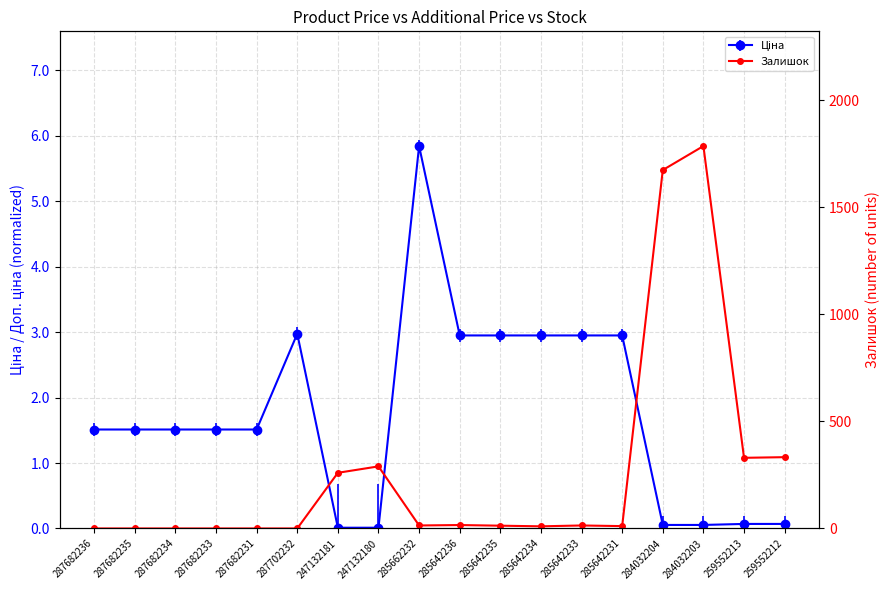

Where is the first local maximum?

247132180